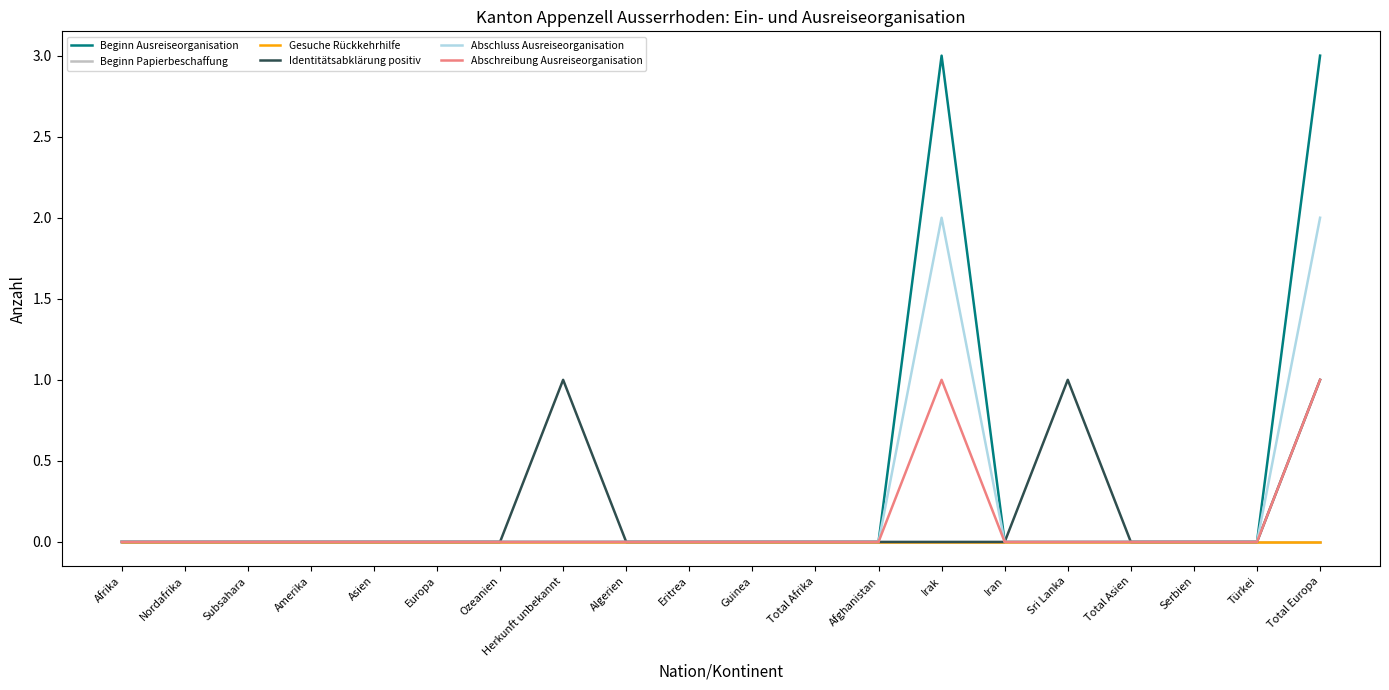

Which category has the highest value in the Abschreibung Ausreiseorganisation series?

Irak